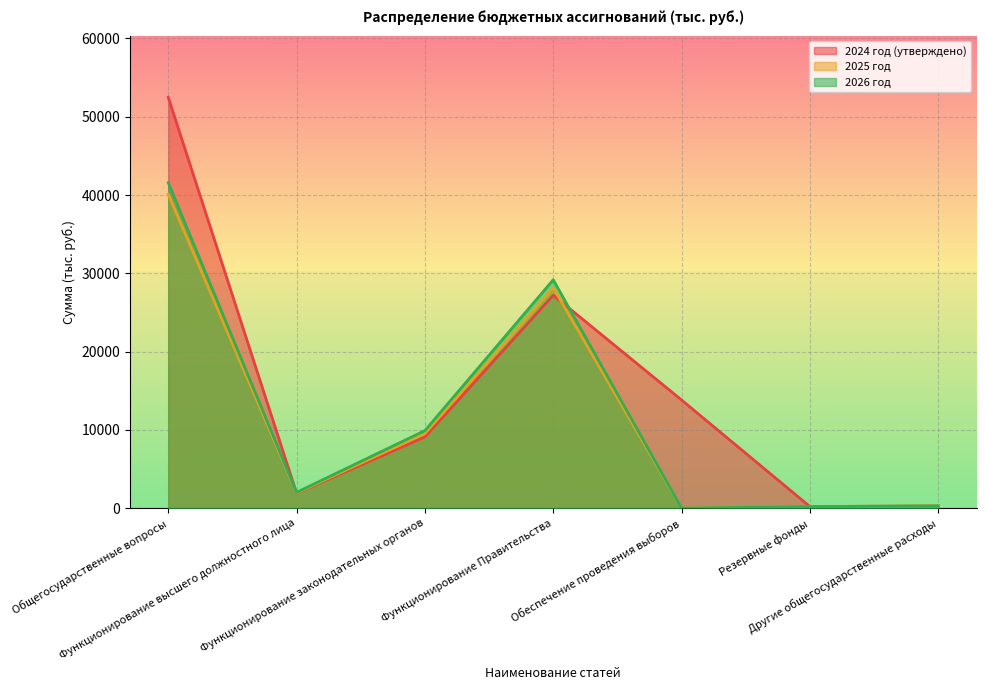

What is the value of the 2024 год (утверждено) point at the 4th from the left?

27197.3